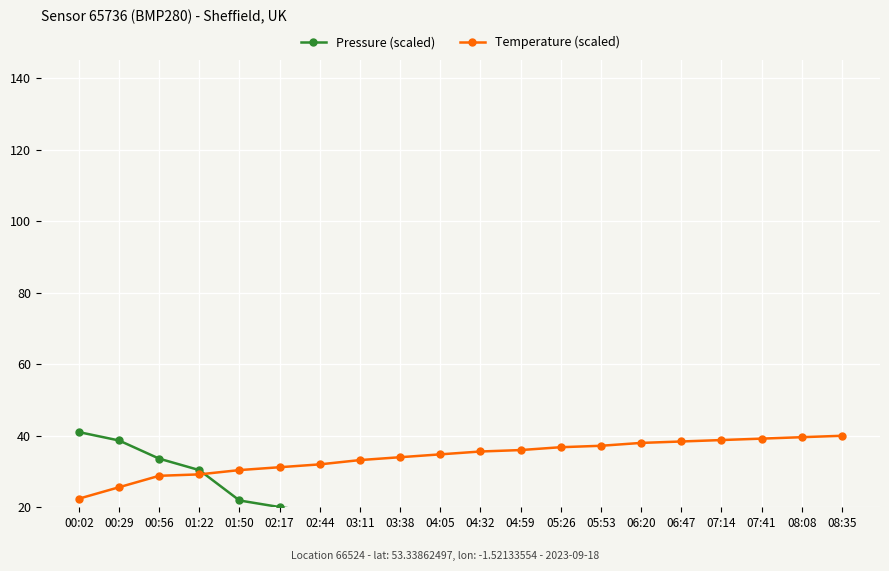

Rank the series by their average value, from lowest to highest.

Pressure (scaled), Temperature (scaled)